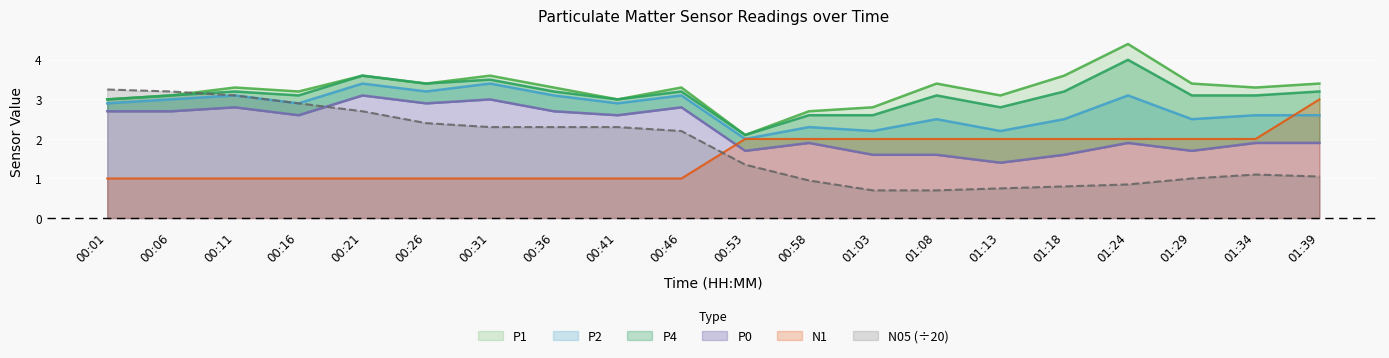

What are all the series names shown in the legend?

P1, P4, P2, P0, N1, N05